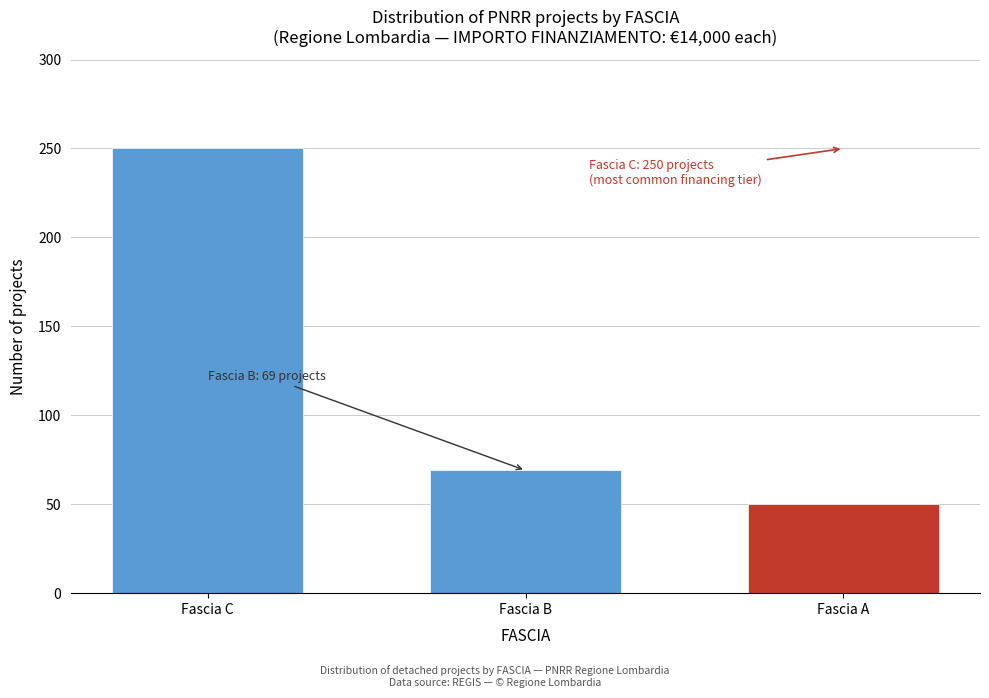

Reading left to right, what are all the values shown in this chart?

250	69	50